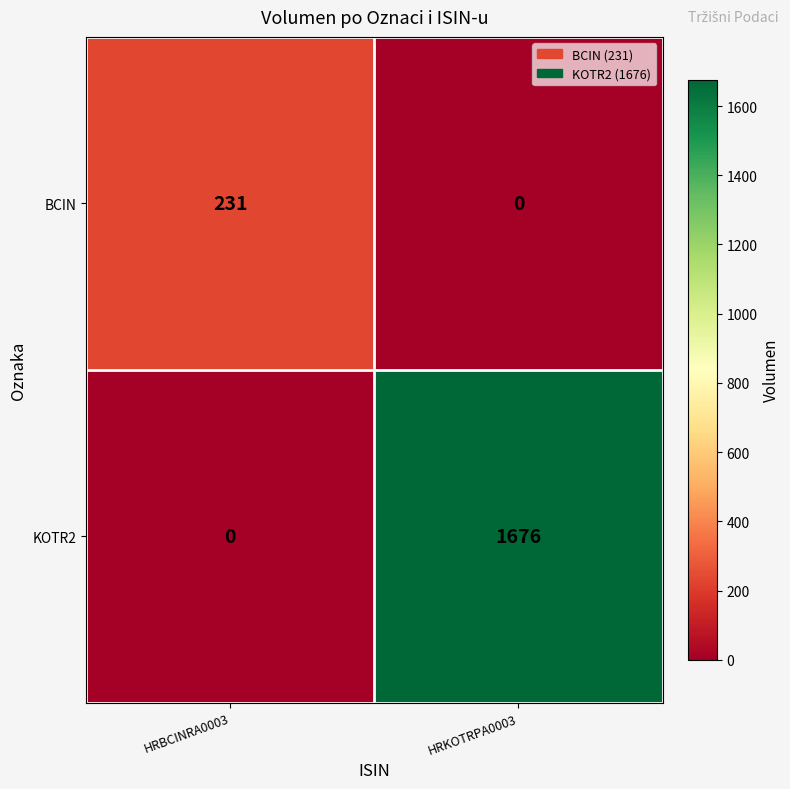

The BCIN series shows 308 at HRBCINRA0003. True or false?

False